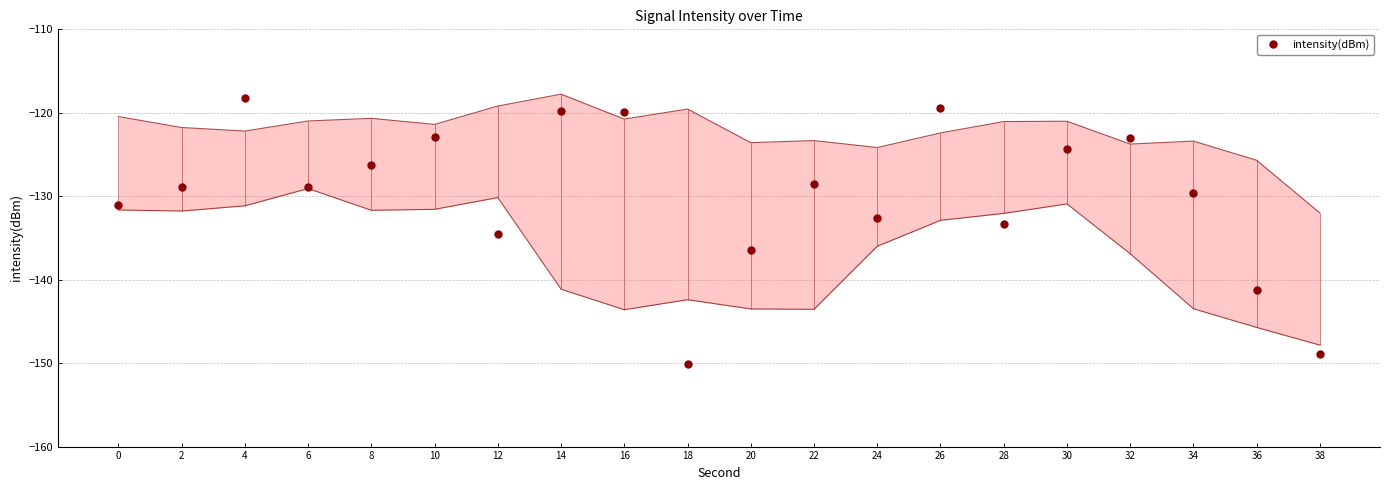

The chart shows a value of -148.9 at 38. True or false?

True